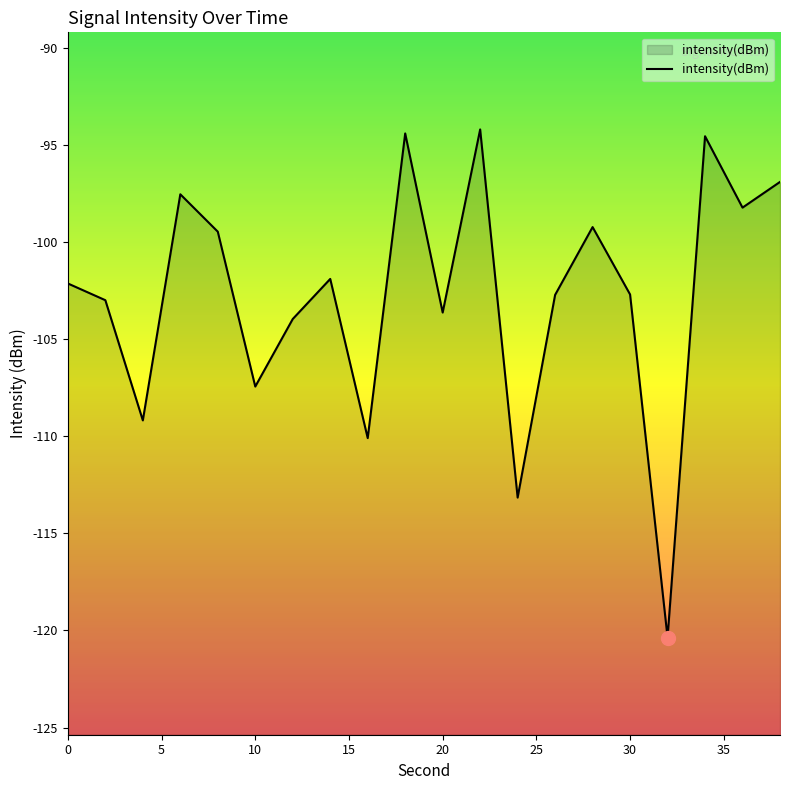

What is the difference between the values at 38 and 28?

2.3